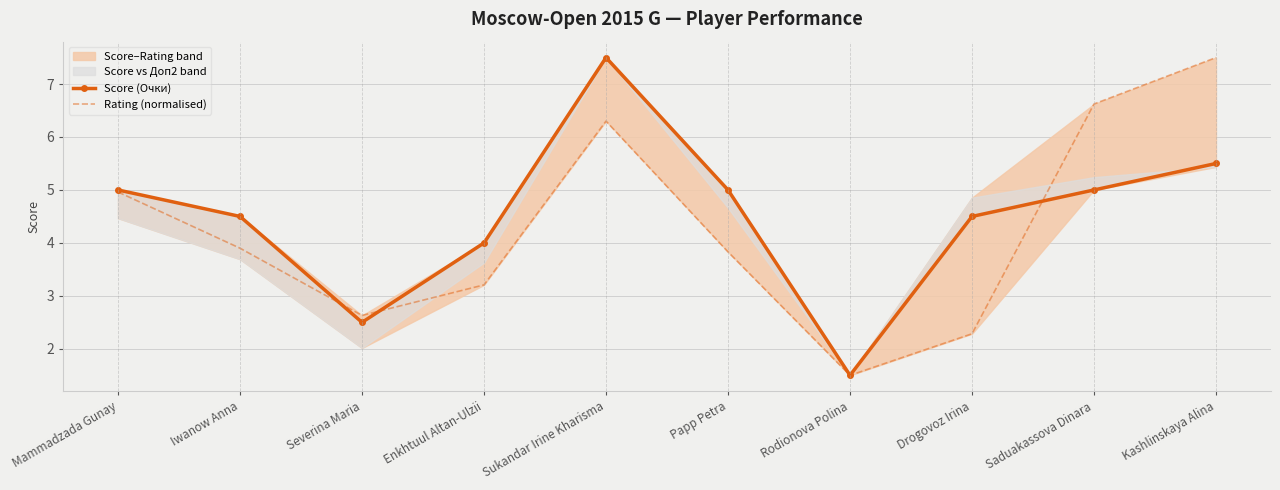

What is the total value across all series at Kashlinskaya Alina?

13.0